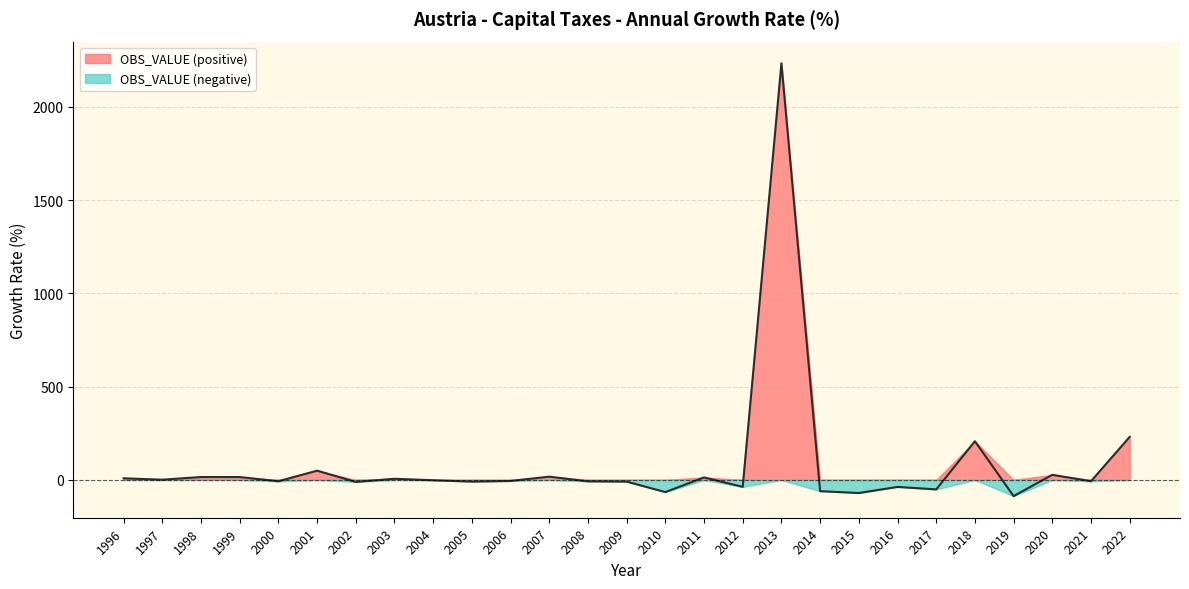

How many lines are shown in the chart?

2